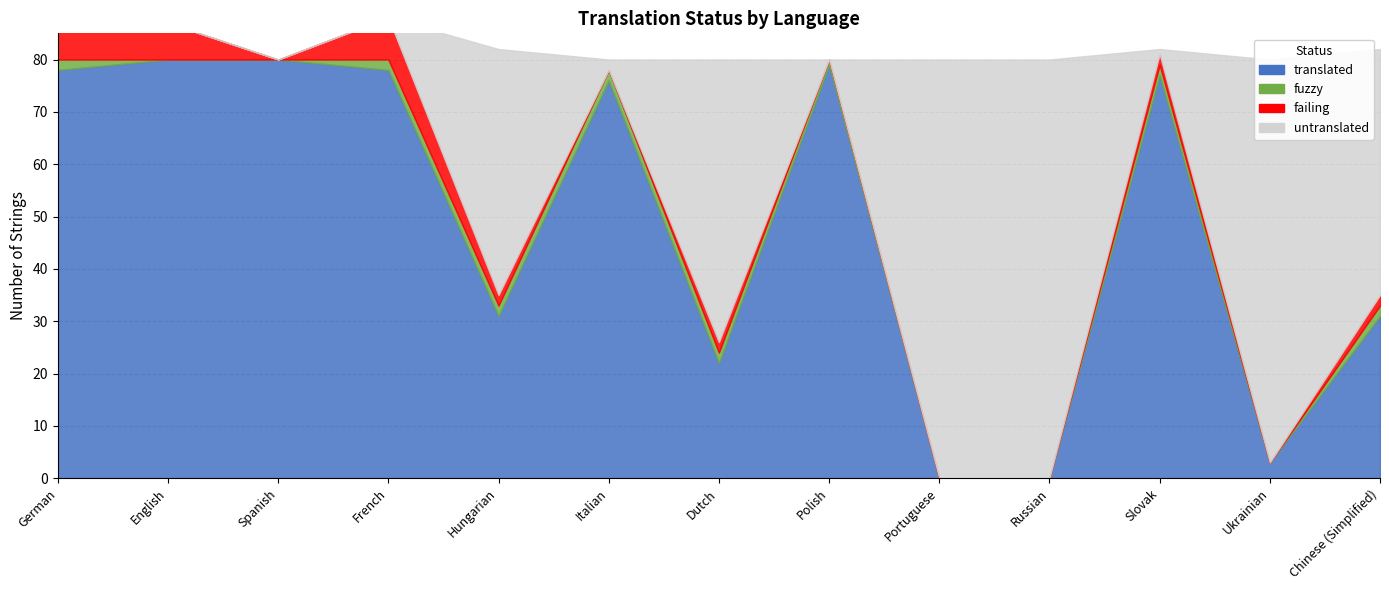

At which category is the sum across all series the highest?

French